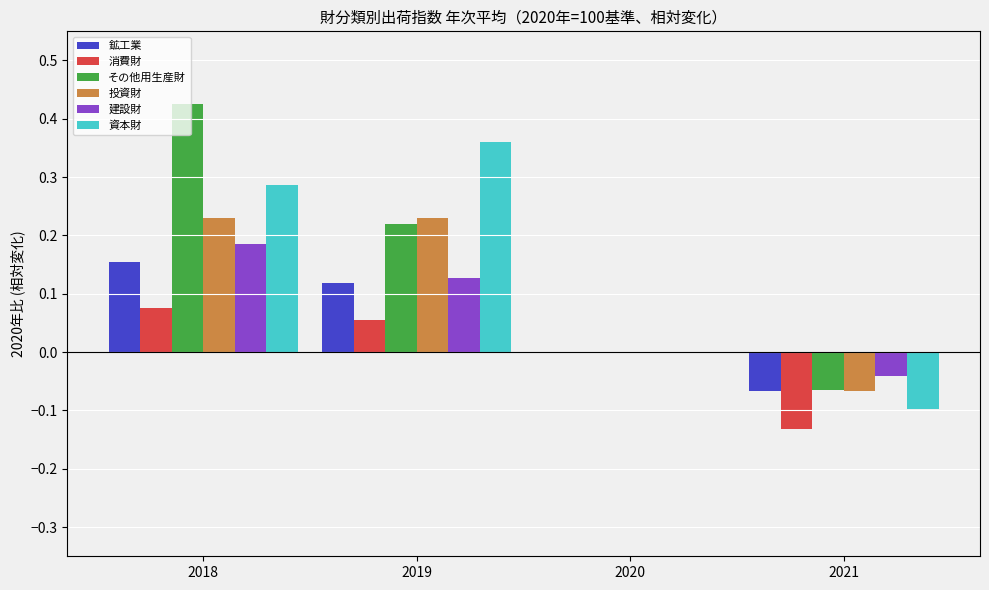

What are all the series names shown in the legend?

鉱工業, 消費財, その他用生産財, 投資財, 建設財, 資本財